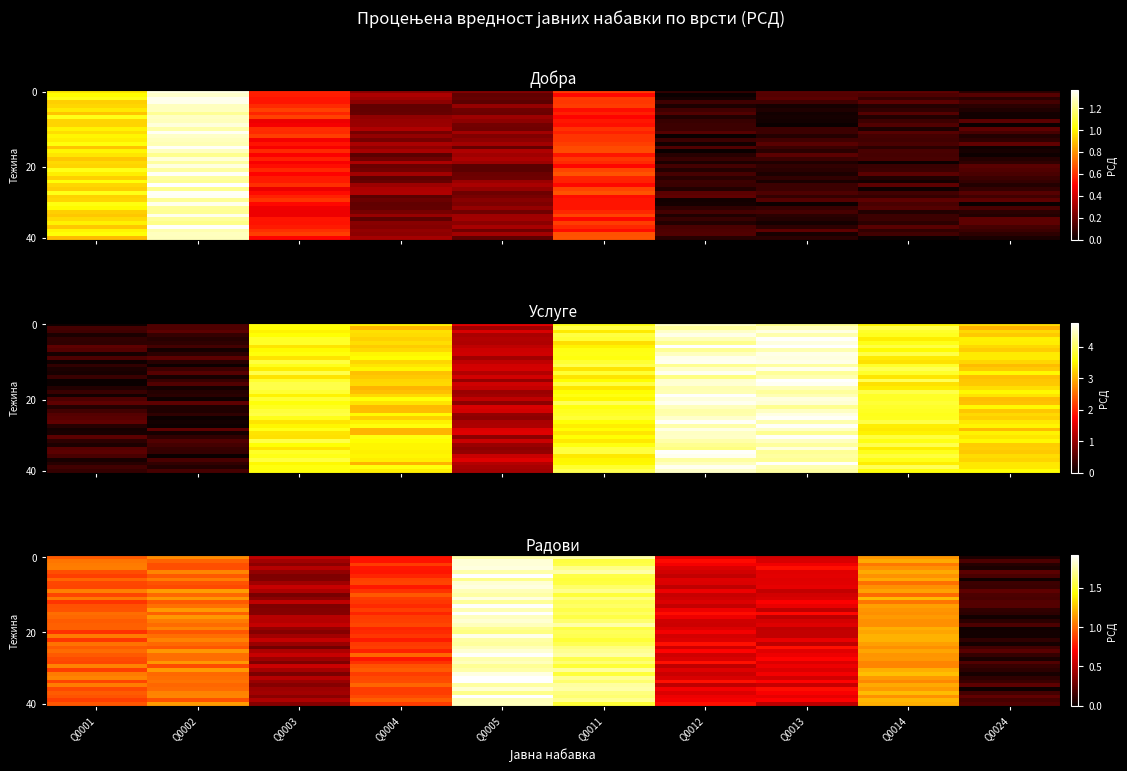

How many categories are shown in the chart?

10